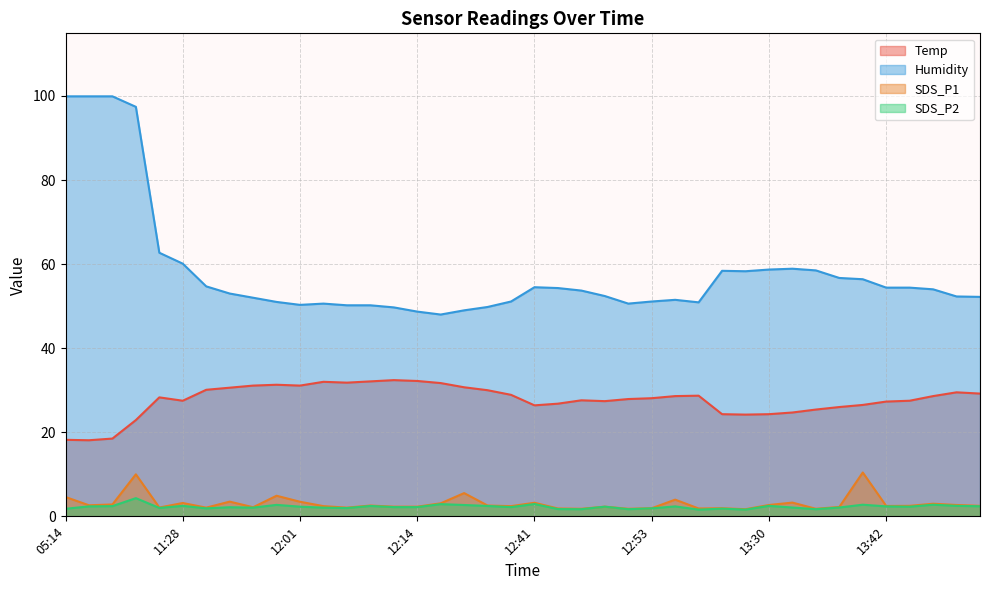

Where is the first local minimum for Humidity?

12:01